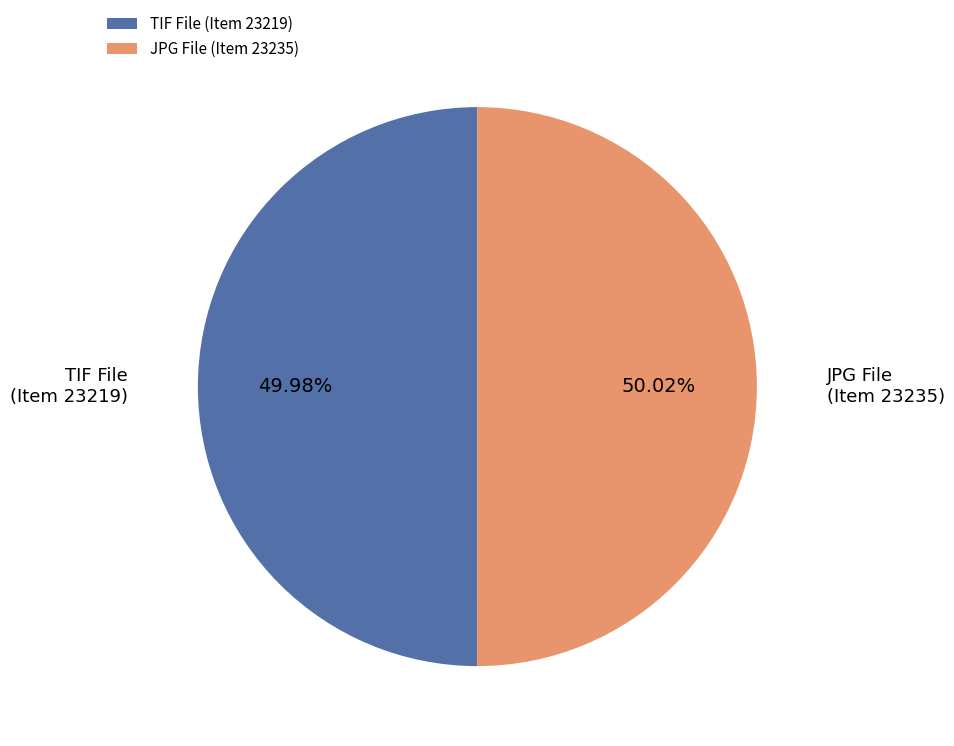

Is there any slice that represents more than half of the pie?

Yes